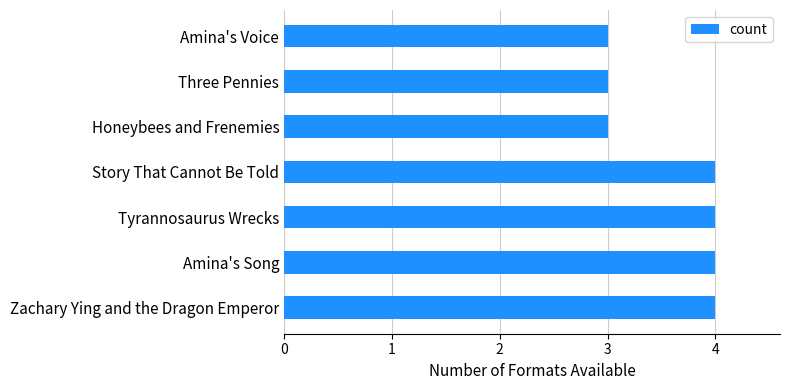

What is the minimum value shown in the chart?

3